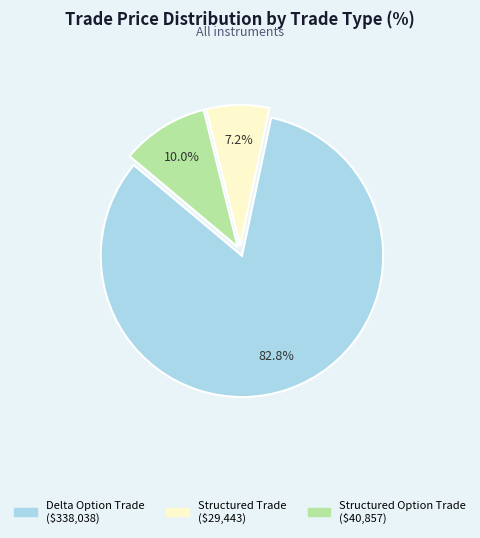

Is there any slice that represents more than half of the pie?

Yes